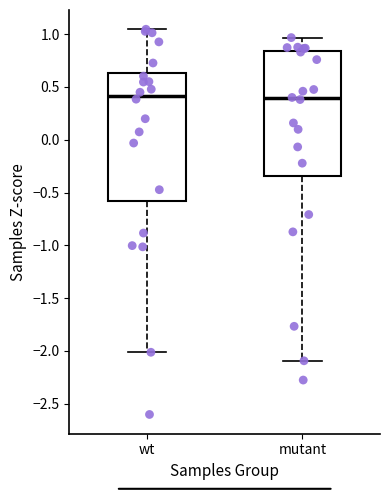

Reading left to right, read every box against the y-axis: the position of its median line, the range the box covers, and the ends of its whiskers. The values are not printed on the chart, so give them approximately, as read against the axis.

wt: median 0.40, box -0.60 to 0.65, whiskers -2.00 to 1.05
mutant: median 0.40, box -0.35 to 0.85, whiskers -2.10 to 0.95